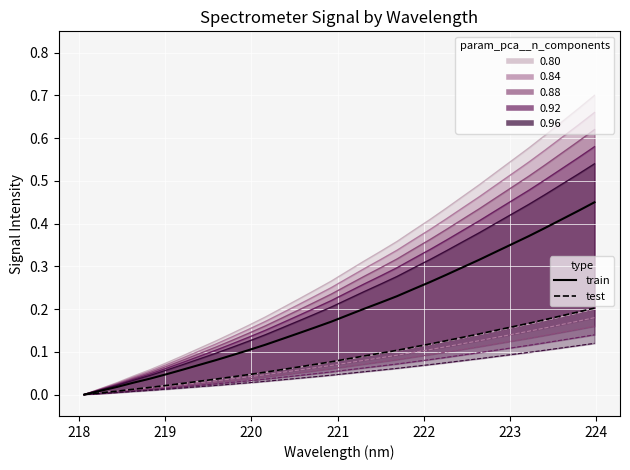

True or false: train and test intersect in this chart.

False